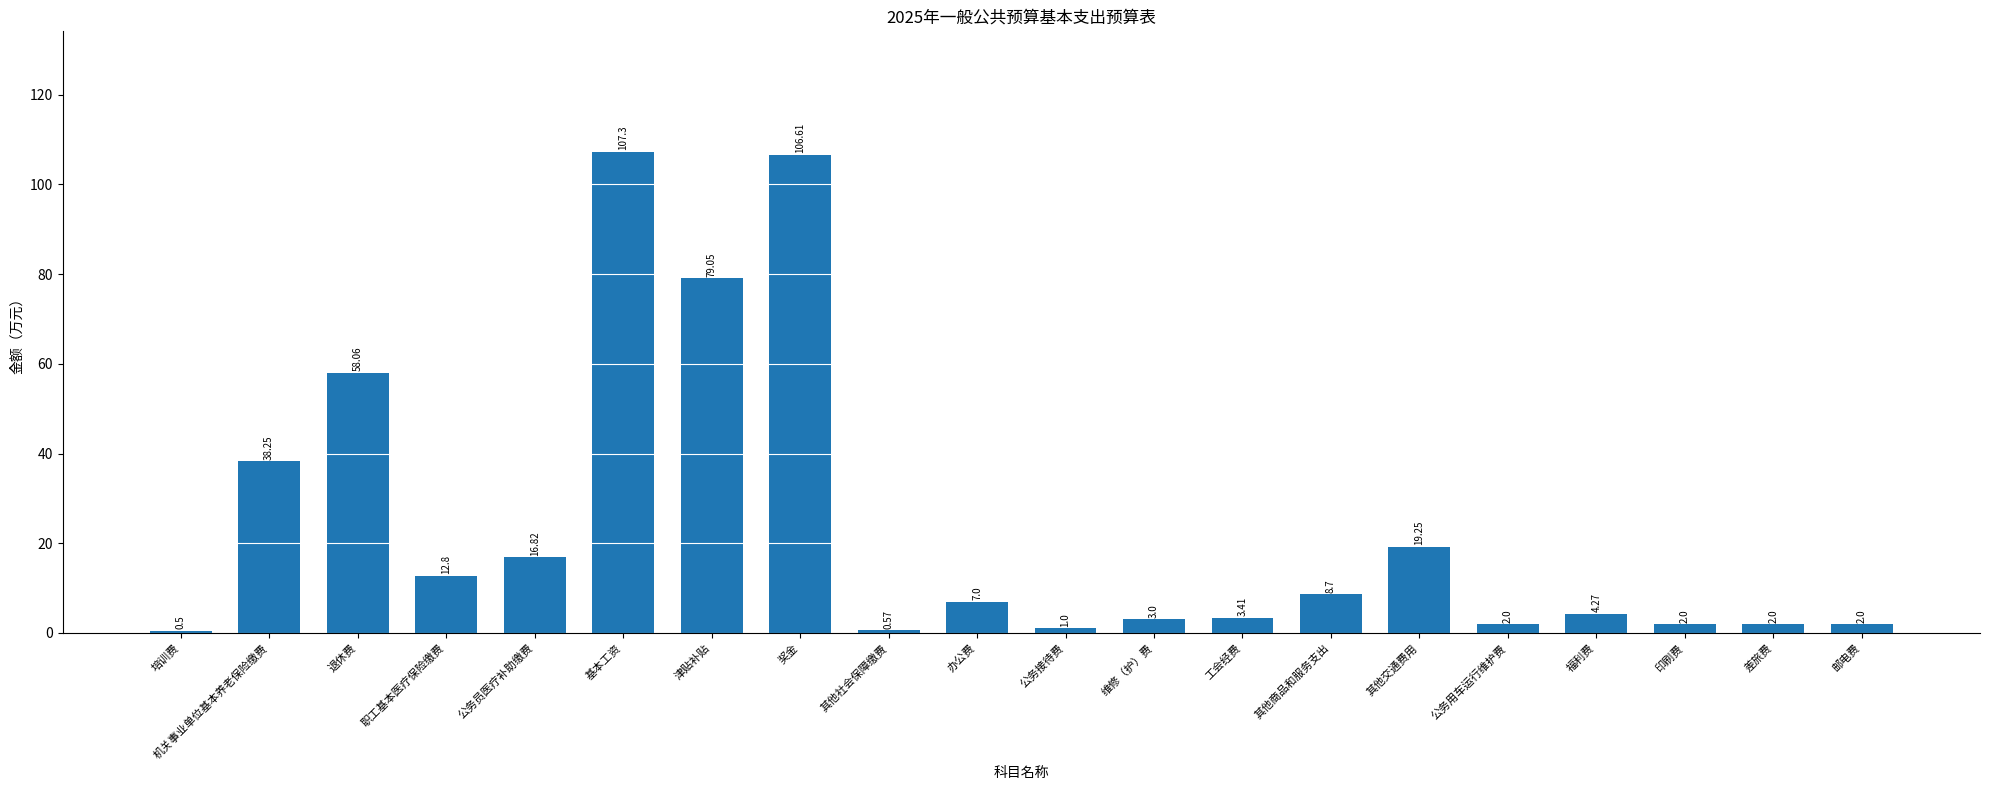

Which has a higher value, 其他社会保障缴费 or 差旅费?

差旅费